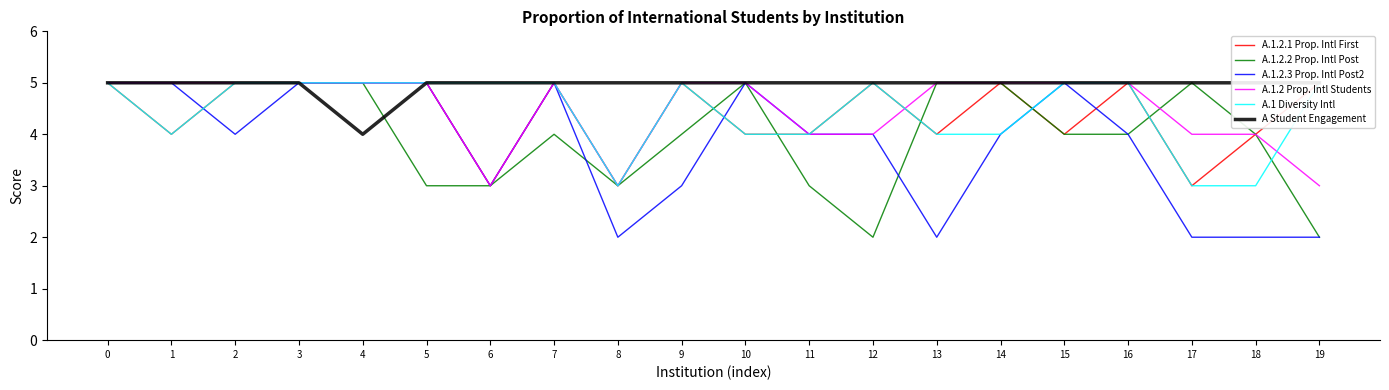

What are all the series names shown in the legend?

A.1.2.1 Prop. Intl First, A.1.2.2 Prop. Intl Post, A.1.2.3 Prop. Intl Post2, A.1.2 Prop. Intl Students, A.1 Diversity Intl, A Student Engagement